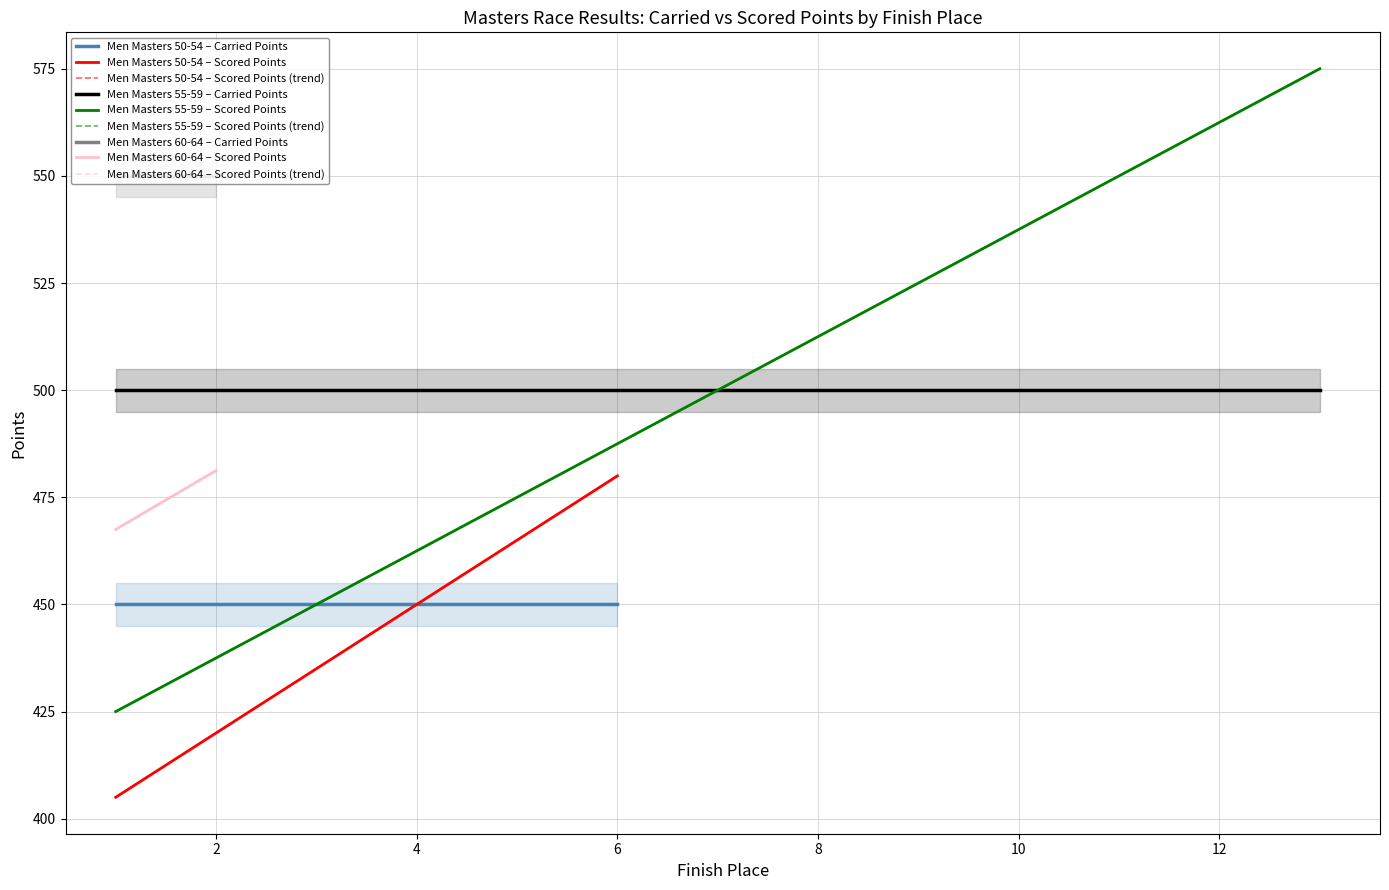

How many data points in Carried Points are less than 500?

6